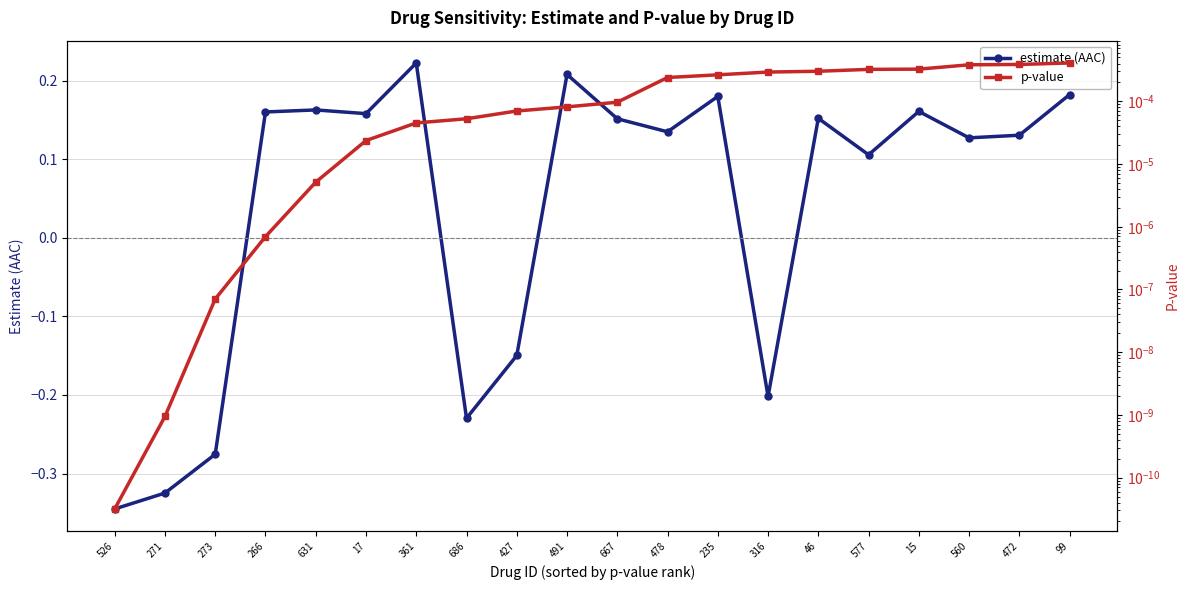

True or false: estimate (AAC) has a value of 0.2 at 17.

True